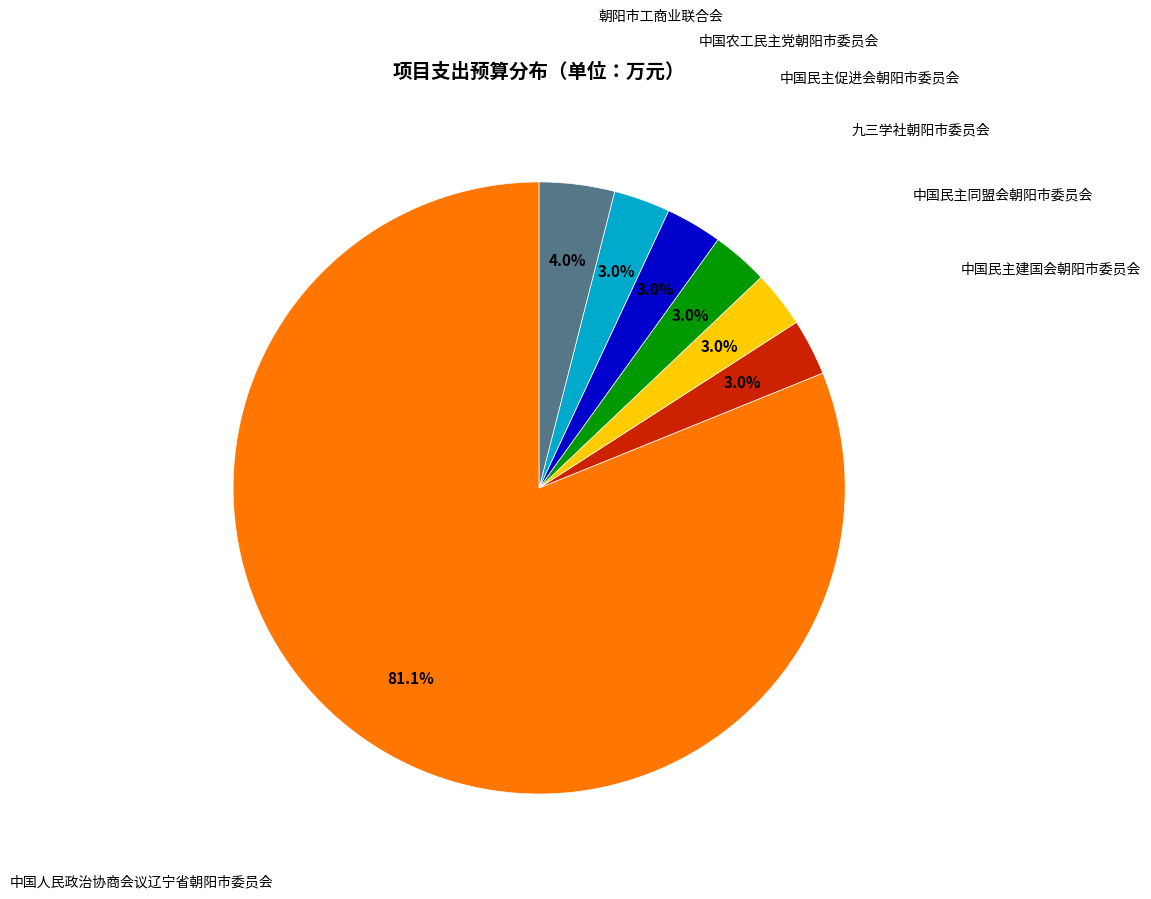

Count the number of slices in the pie.

7